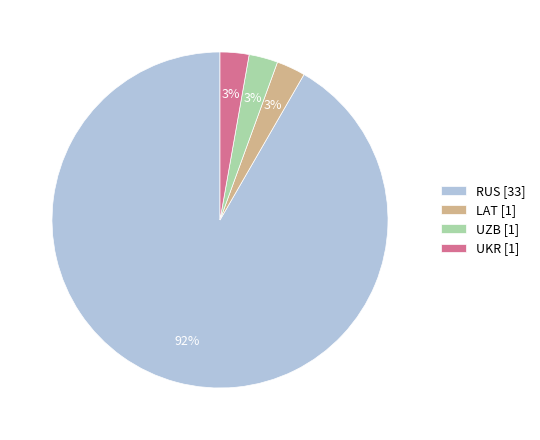

Count the number of slices in the pie.

4